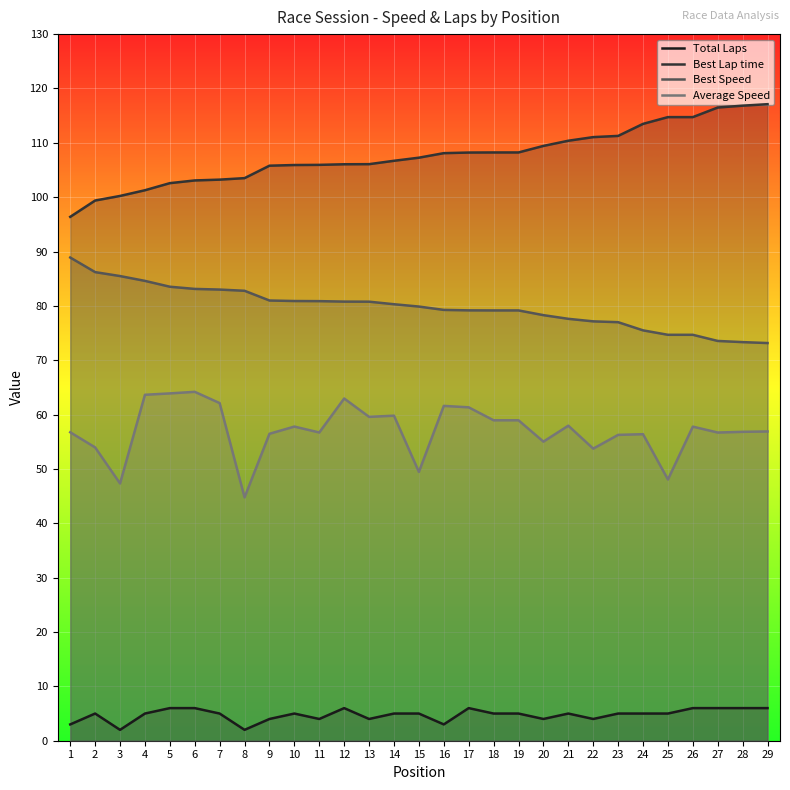

Between 25 and 26, which series saw the biggest shift?

Average Speed